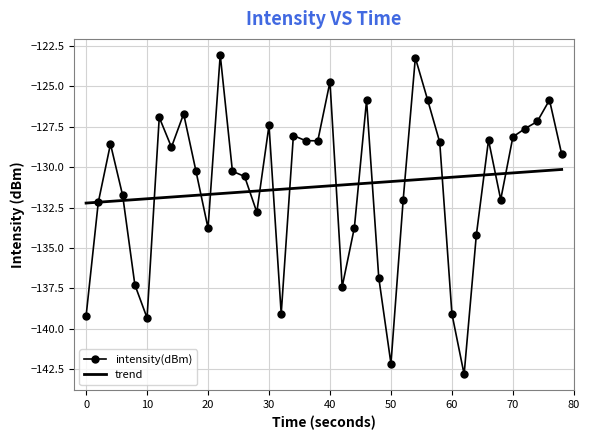

Rank the series by their maximum value, from lowest to highest.

trend, intensity(dBm)